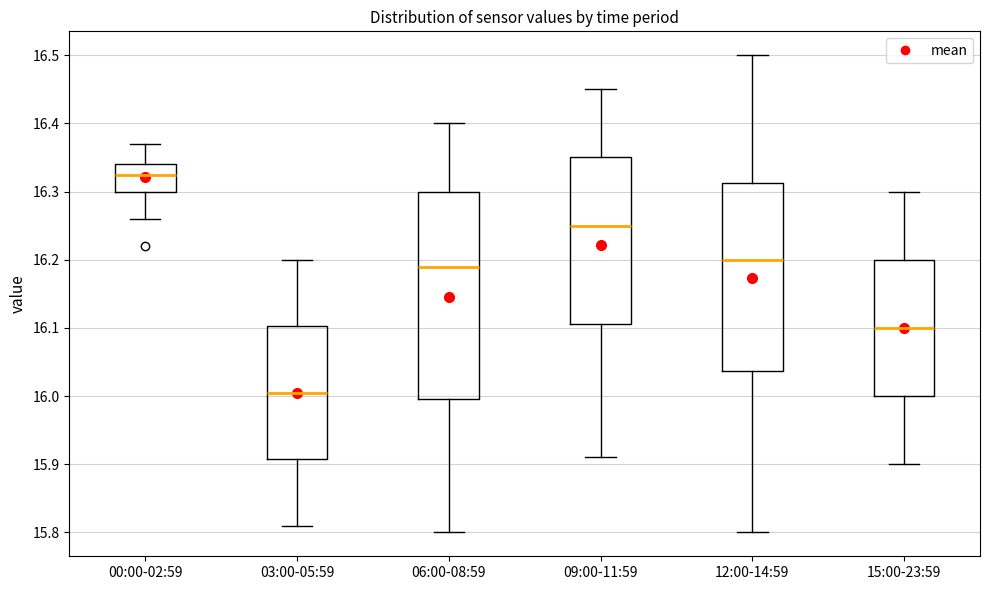

Reading left to right, read every box against the y-axis: the position of its median line, the range the box covers, and the ends of its whiskers. The values are not printed on the chart, so give them approximately, as read against the axis.

00:00-02:59: median 16.33, box 16.30 to 16.34, whiskers 16.26 to 16.37
03:00-05:59: median 16.01, box 15.91 to 16.10, whiskers 15.81 to 16.20
06:00-08:59: median 16.19, box 16.00 to 16.30, whiskers 15.80 to 16.40
09:00-11:59: median 16.25, box 16.11 to 16.35, whiskers 15.91 to 16.45
12:00-14:59: median 16.20, box 16.04 to 16.31, whiskers 15.80 to 16.50
15:00-23:59: median 16.10, box 16.00 to 16.20, whiskers 15.90 to 16.30